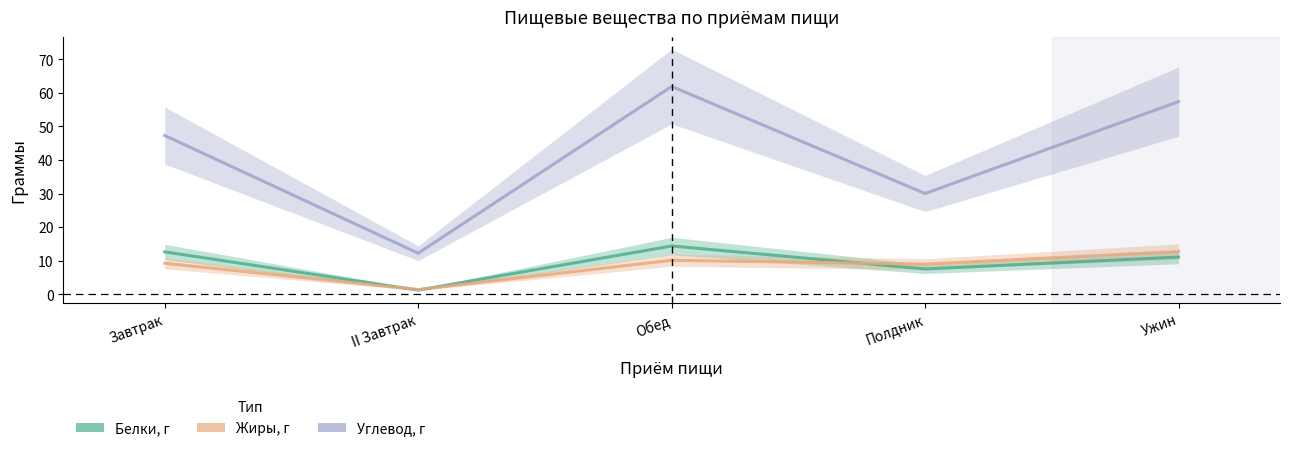

What is the sum of the Белки, г values at II Завтрак and Ужин?

12.2